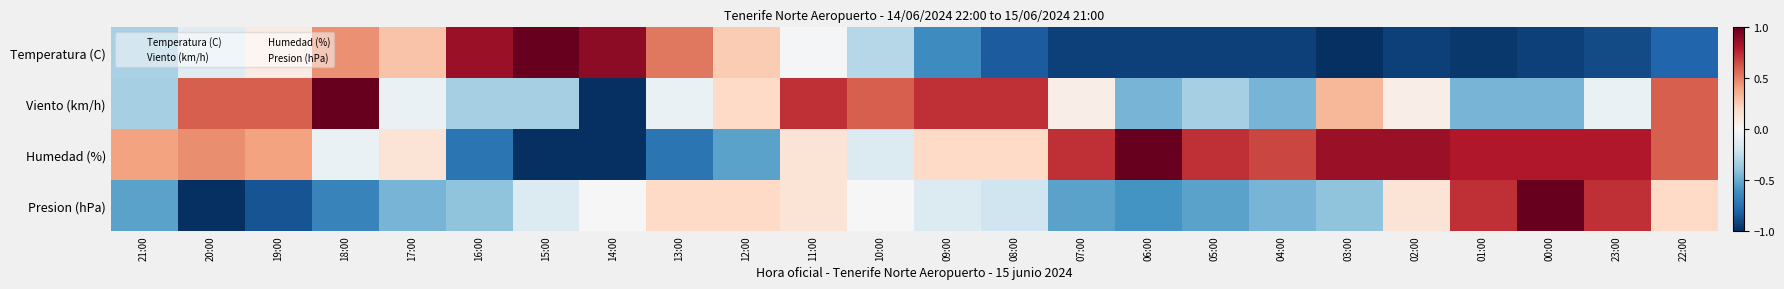

What is the spread (max minus min) of values at 18:00?

1.7